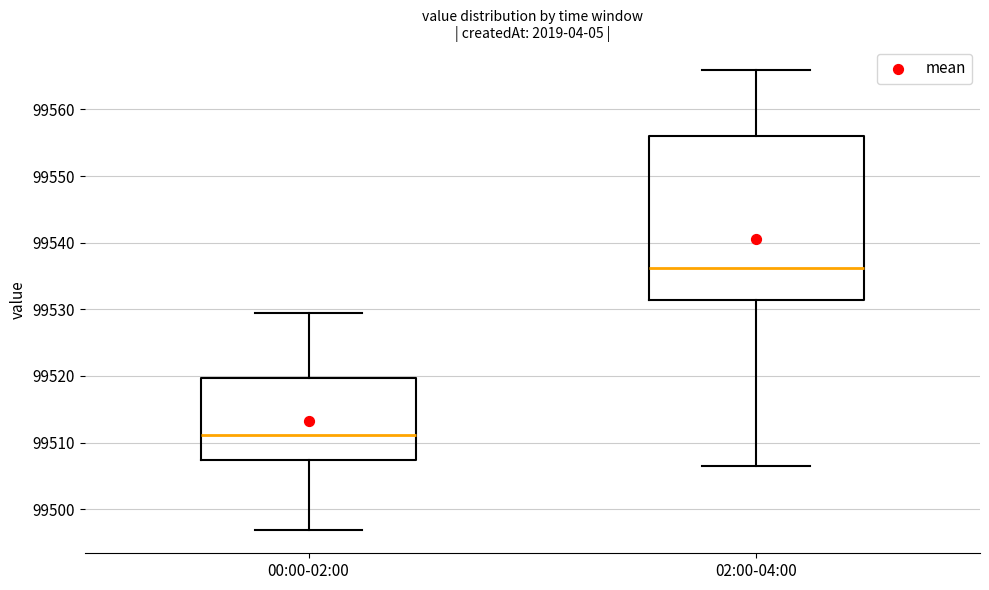

Which box is the tallest, from its lower edge to its upper edge?

02:00-04:00